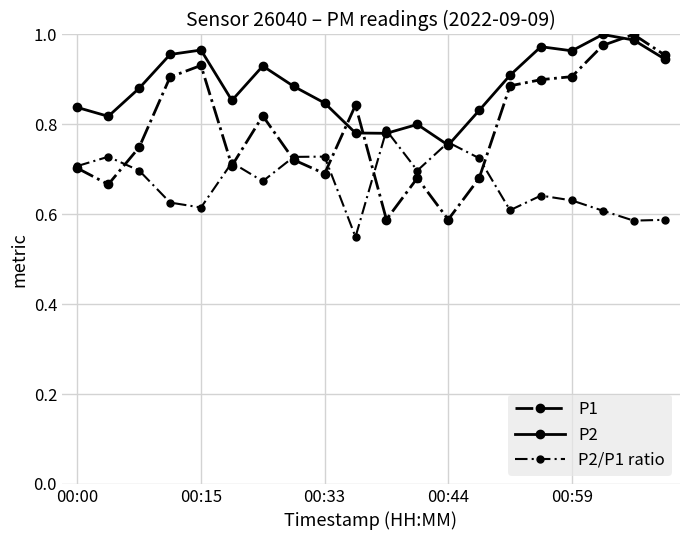

Which series ends up on top after the final intersection of P2/P1 ratio and P2?

P2